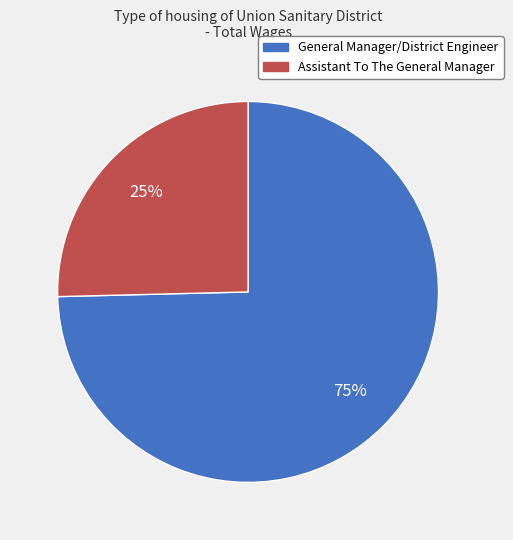

Is there a majority slice in this chart?

Yes